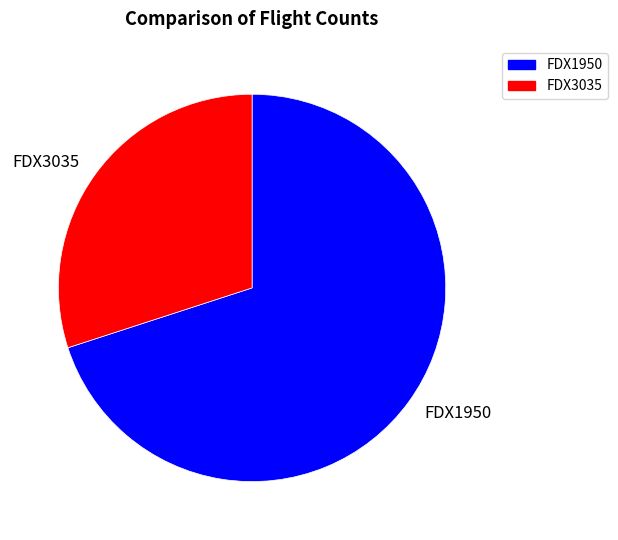

Does any single category account for the majority?

Yes